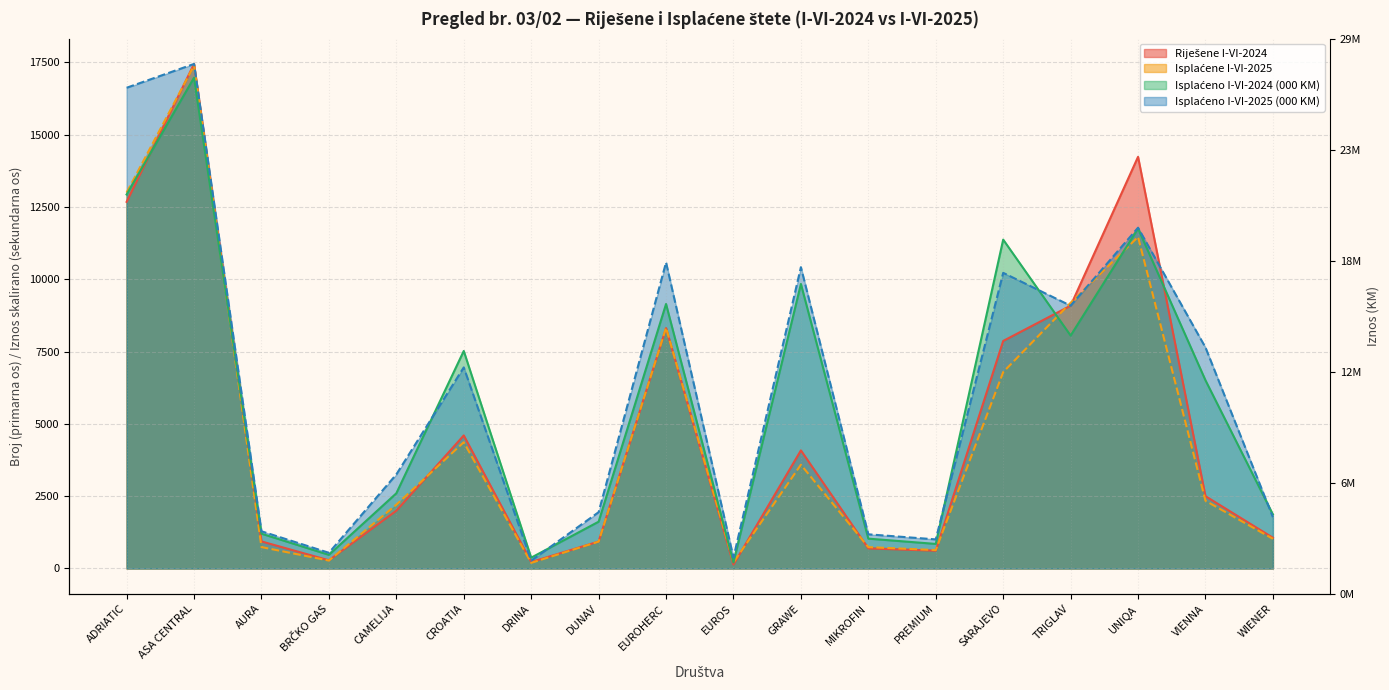

What is the minimum value shown in the chart?

136.0